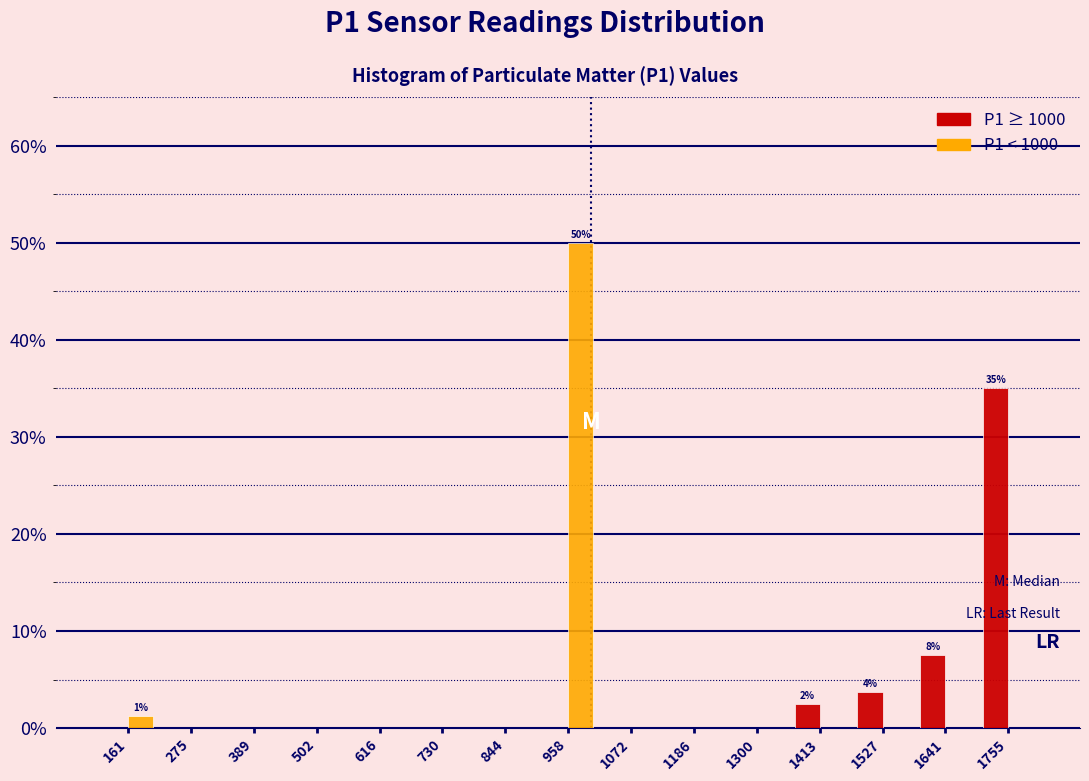

In the P1 ≥ 1000 series, which range on the x-axis has the tallest bar?

1700 to 1820